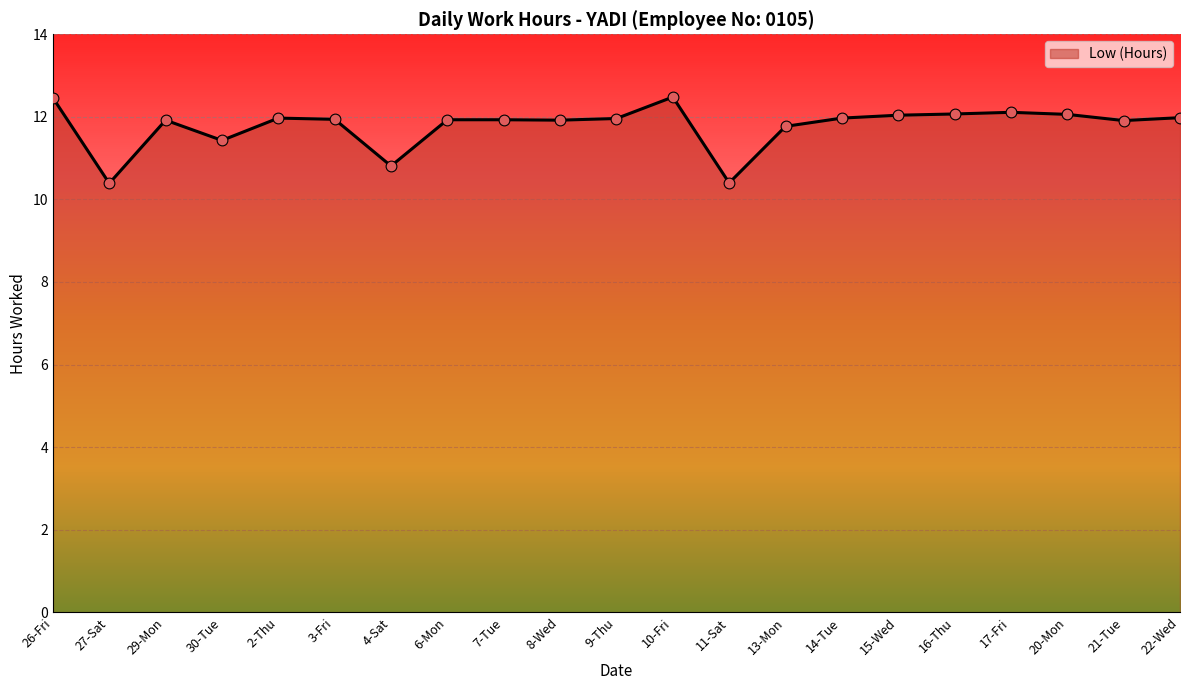

What is the ratio of the value at 3-Fri to the value at 8-Wed?

1.0